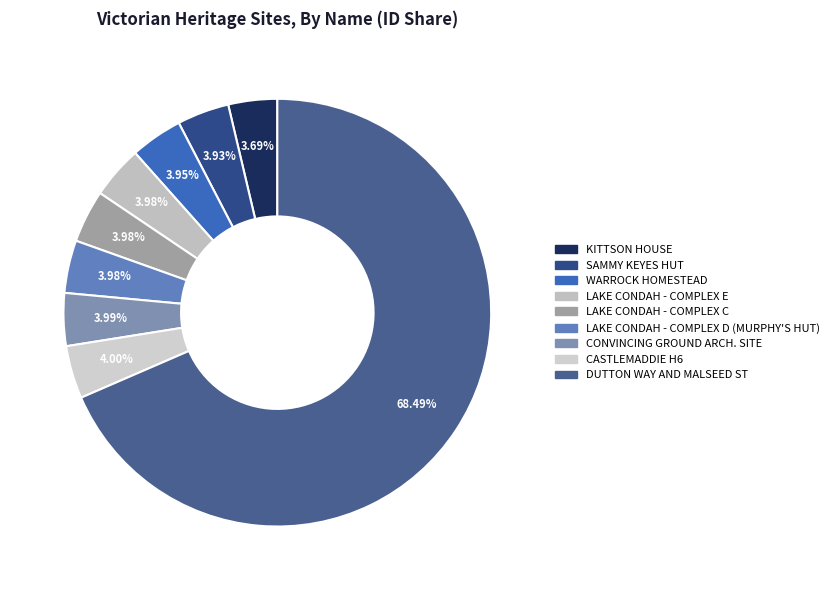

Rank the categories by value from lowest to highest.

KITTSON HOUSE, SAMMY KEYES HUT, WARROCK HOMESTEAD, LAKE CONDAH - COMPLEX E, LAKE CONDAH - COMPLEX C, LAKE CONDAH - COMPLEX D, CONVINCING GROUND, CASTLEMADDIE H6, DUTTON WAY AND MALSEED ST